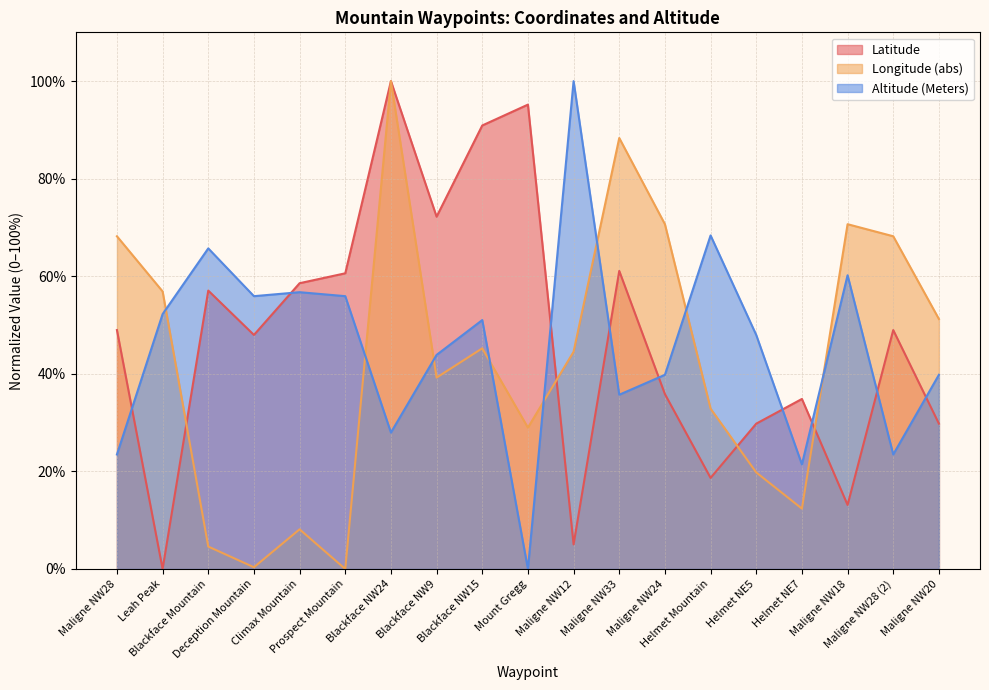

Reading left to right, transcribe all the data shown in this chart.

Latitude: 49.0	0.0	57.1	48.0	58.6	60.6	100.0	72.2	90.9	95.2	5.0	61.1	35.8	18.7	29.8	34.8	13.1	49.0	29.8
Longitude: 68.2	56.9	4.6	0.4	8.1	0.0	100.0	39.2	45.2	29.0	44.5	88.3	70.7	32.9	19.8	12.4	70.7	68.2	51.2
Altitude (Meters): 23.5	52.2	65.7	55.9	56.7	55.9	28.0	43.9	51.0	0.0	100.0	35.7	39.8	68.4	48.0	21.4	60.2	23.5	39.8